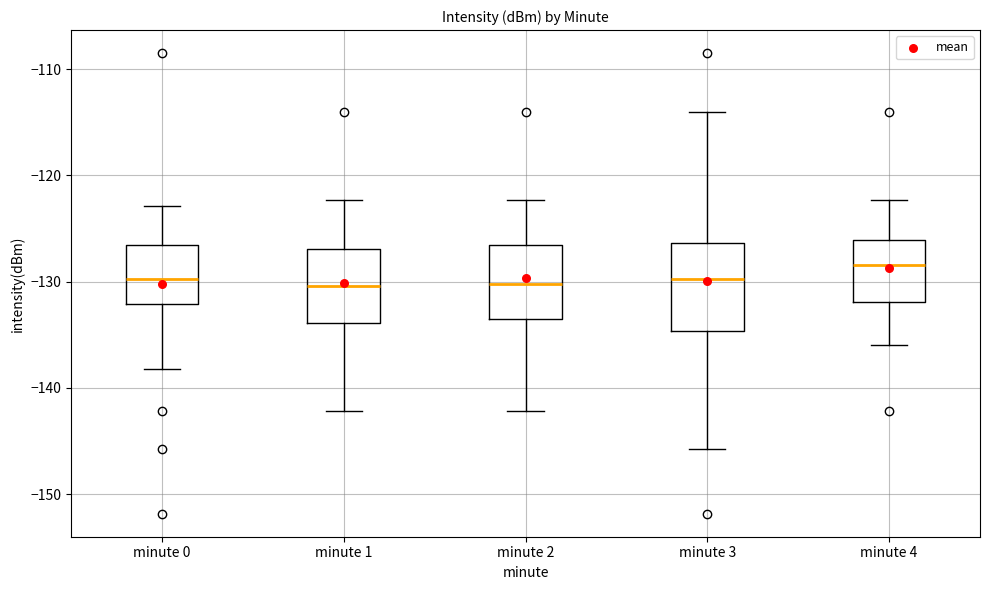

Which box is the tallest, from its lower edge to its upper edge?

minute 3